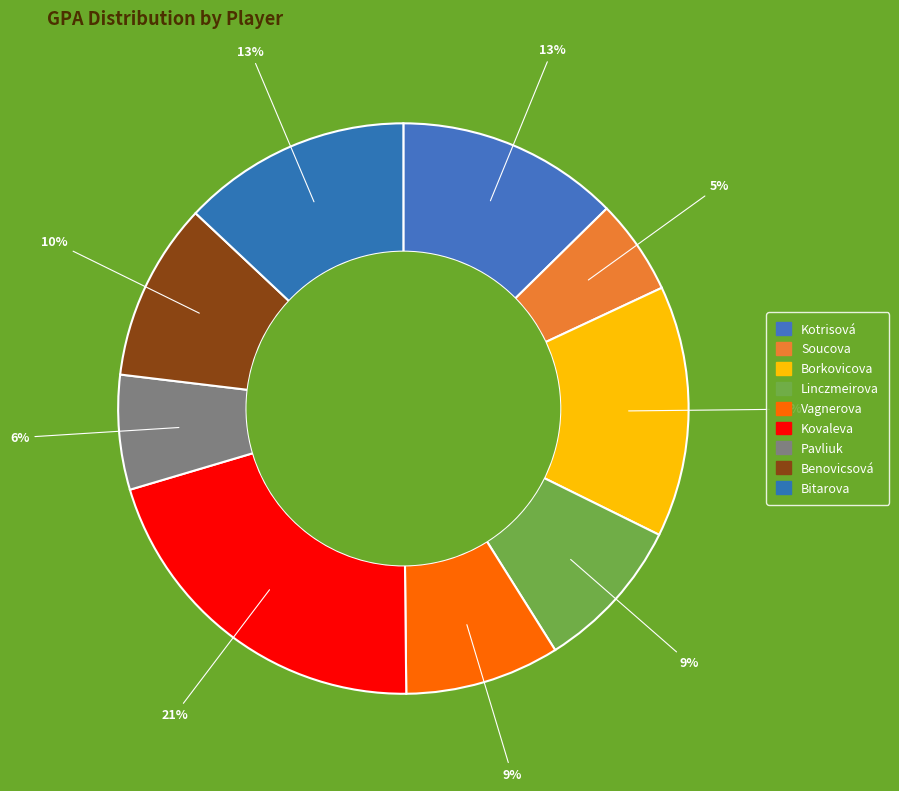

The Benovicsová slice represents 10% of the pie. True or false?

True